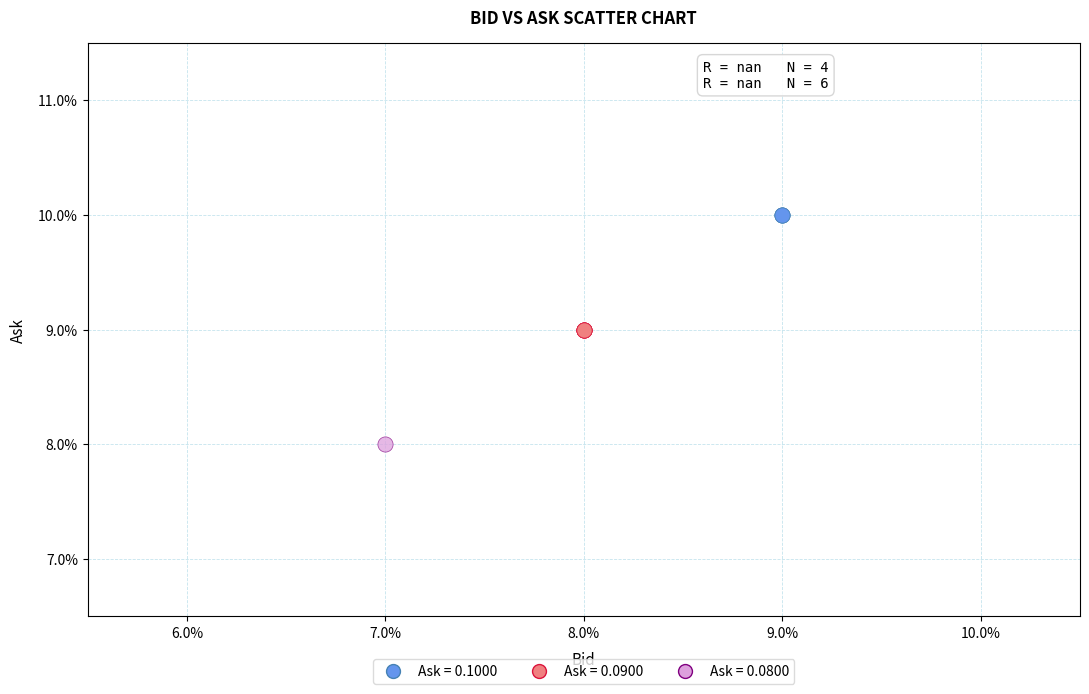

What are all the series names shown in the legend?

Ask = 0.1000, Ask = 0.0900, Ask = 0.0800